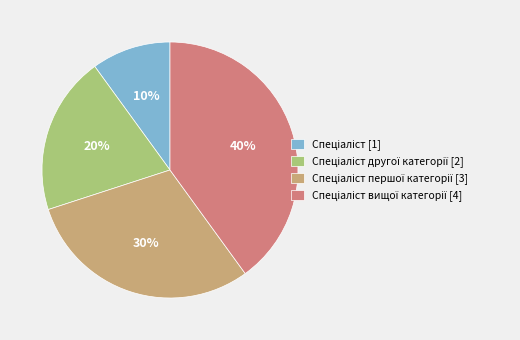

To the nearest percent, what is the difference between the largest and smallest slice percentages?

30%